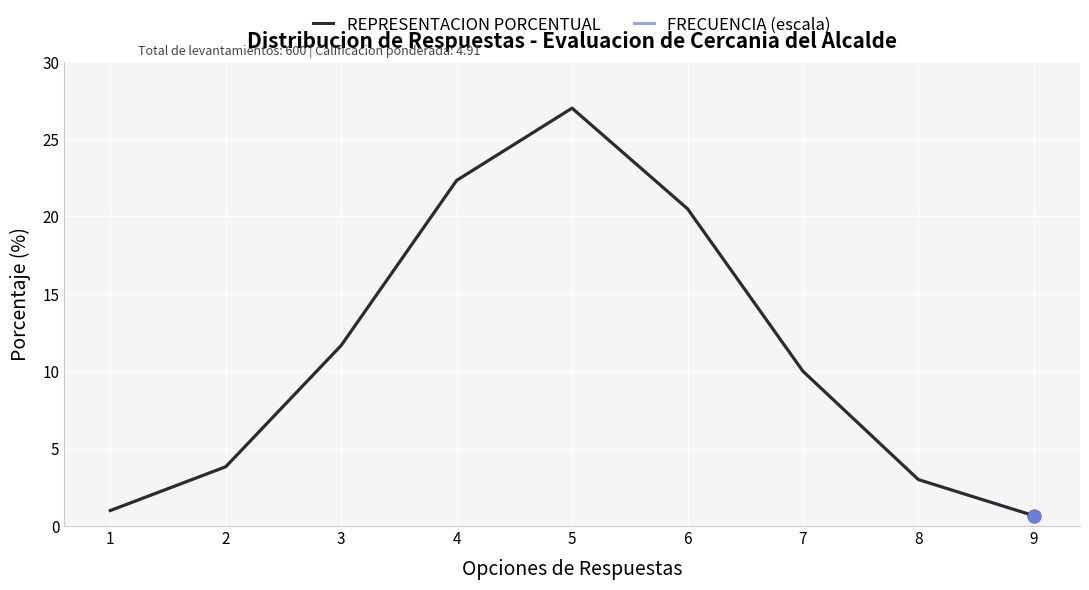

The REPRESENTACION PORCENTUAL series shows 3.0 at 8. True or false?

True